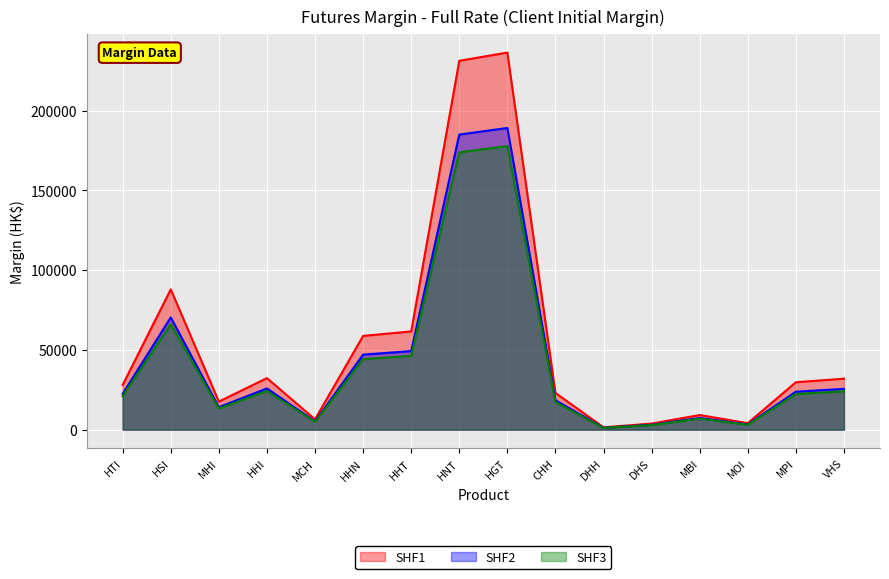

What is the lowest value of the SHF3 series?

1090